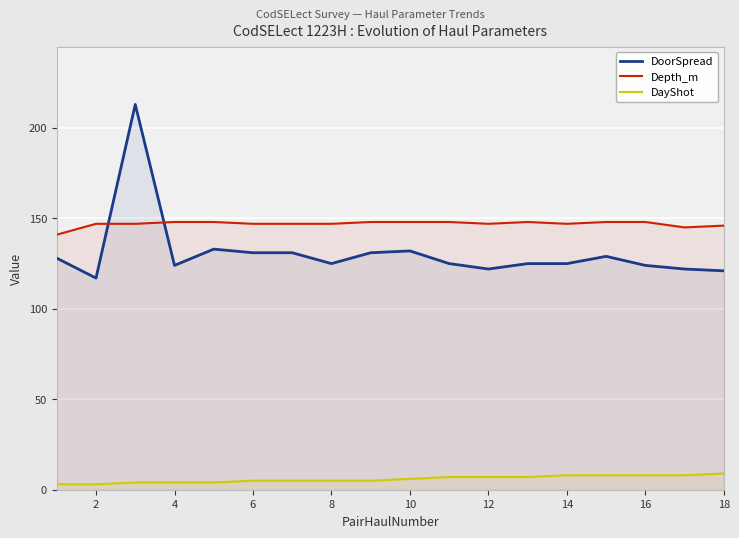

What is the greatest value displayed?

213